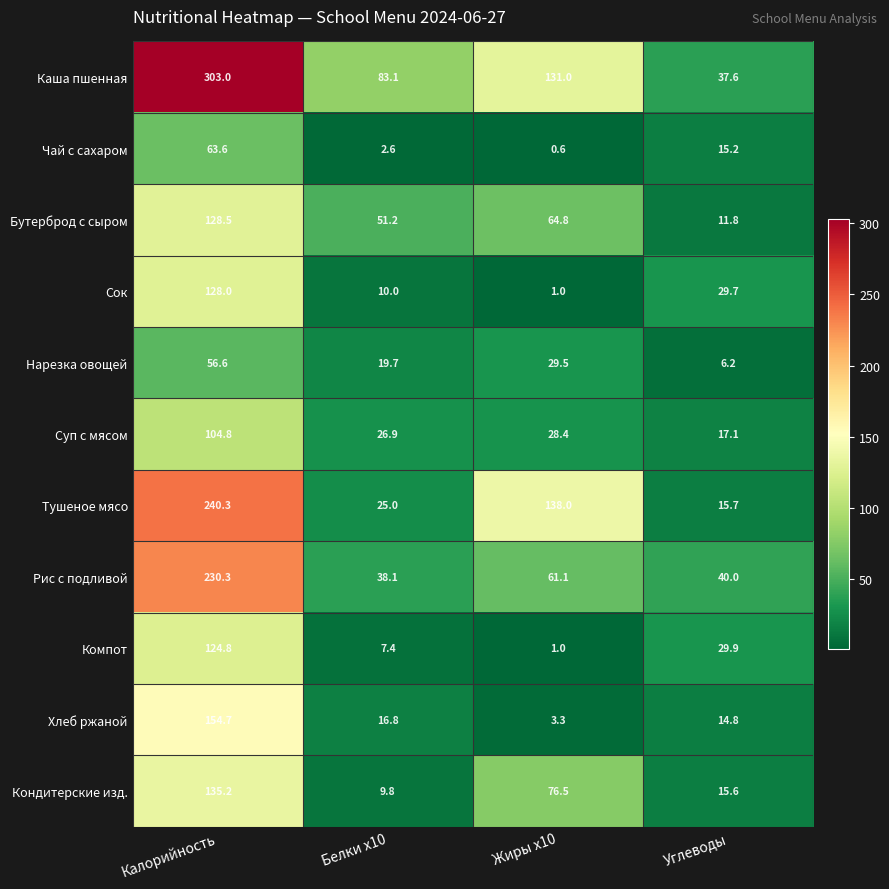

The Сок series shows 1.0 at Жиры x10. True or false?

True